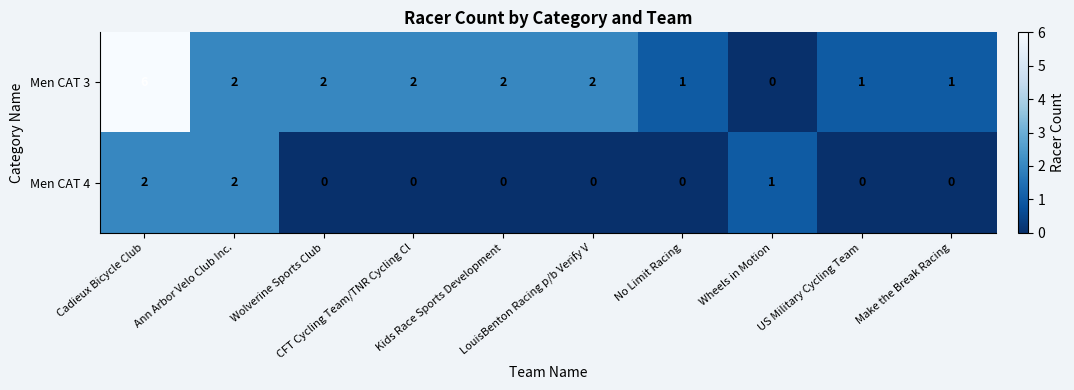

What is the greatest value displayed?

6